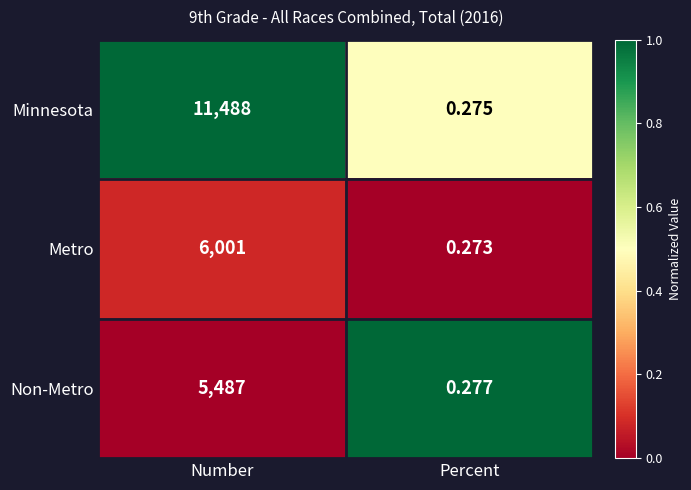

Which series changed the most between Number and Percent?

Minnesota